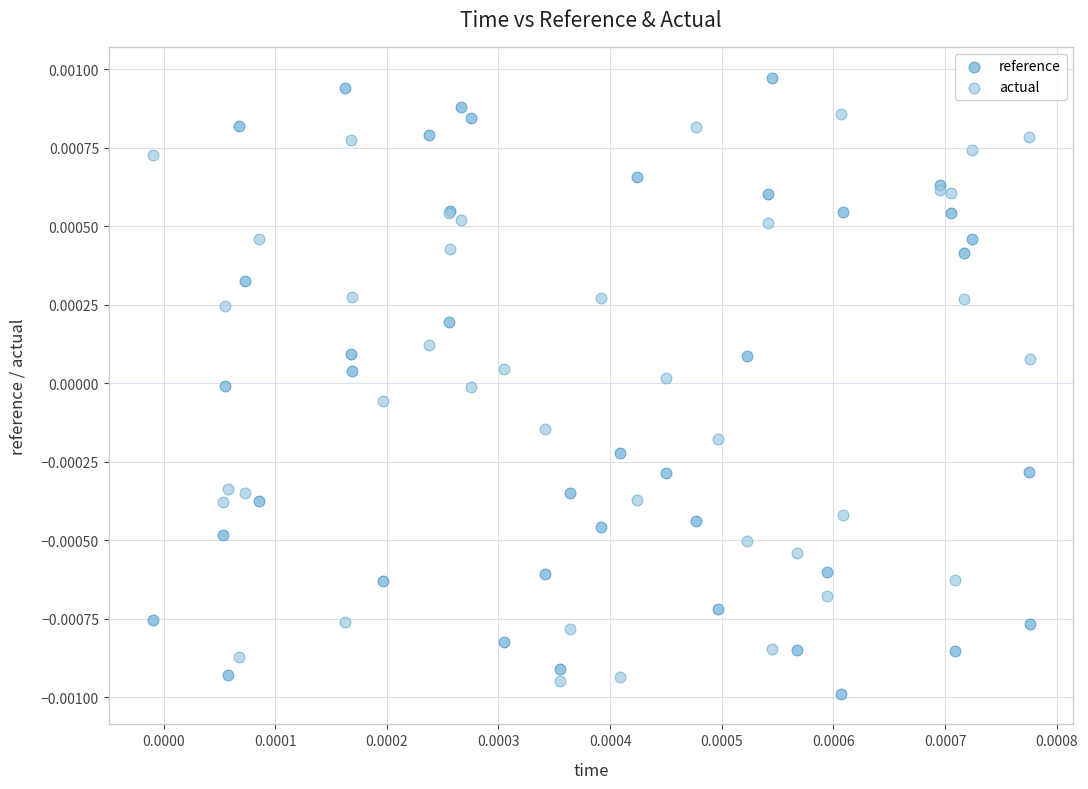

Which series reaches the maximum Y coordinate?

reference